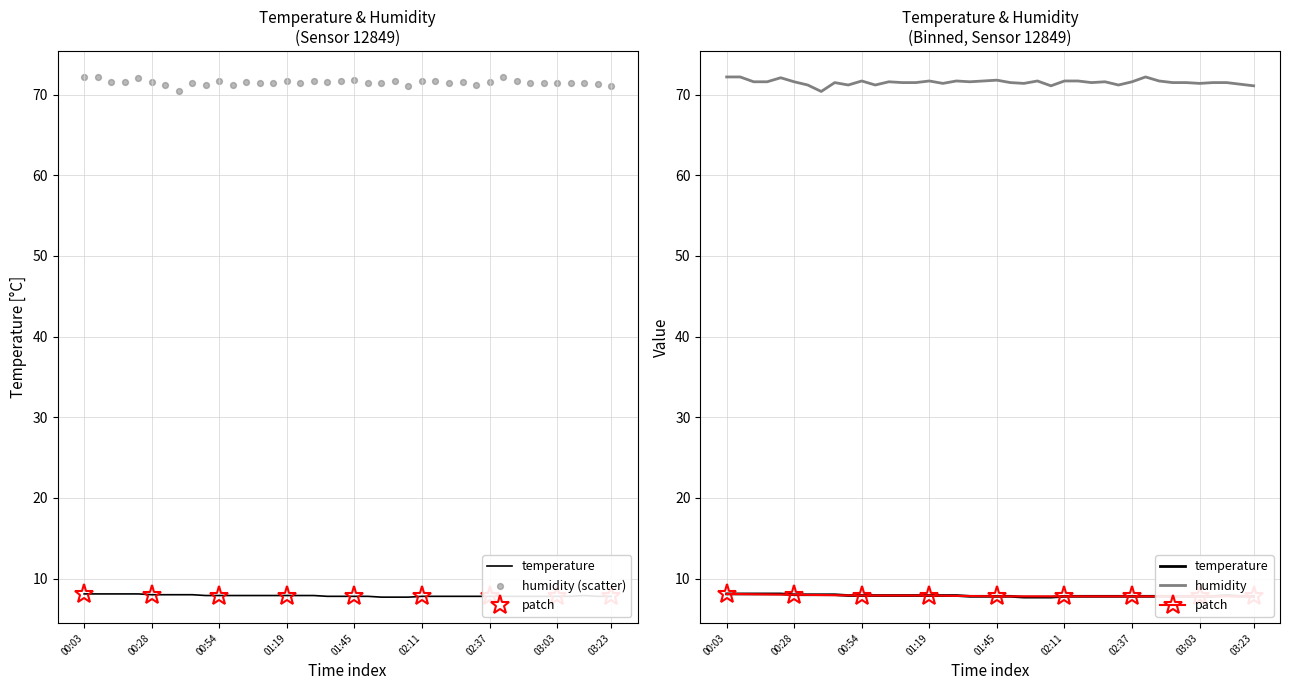

At how many categories does at least one series exceed 64?

40